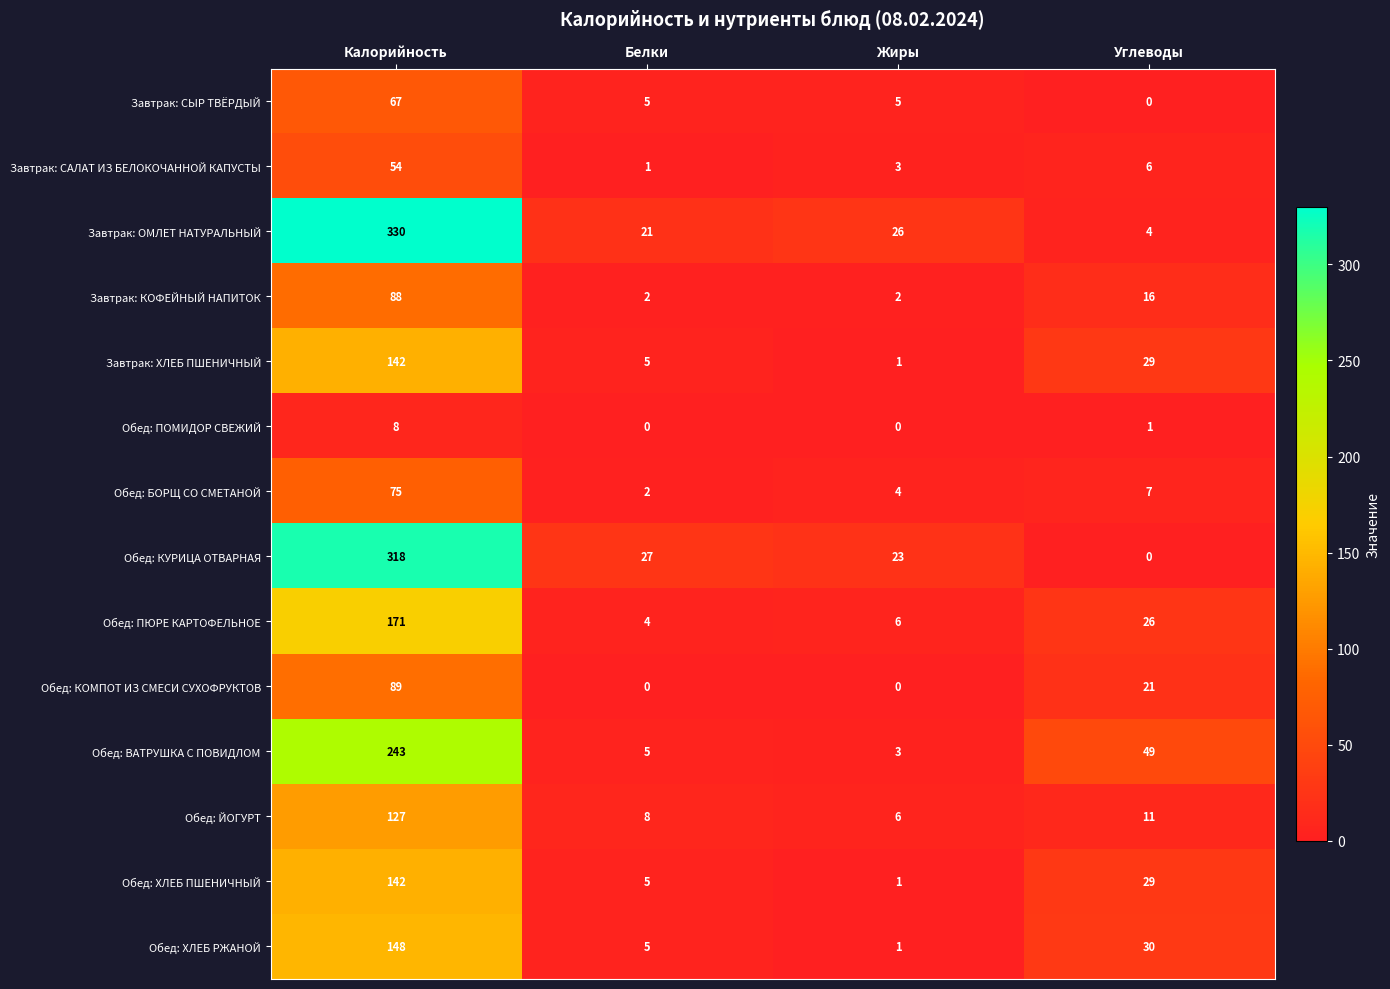

What is the approximate value of Обед: ЙОГУРТ at Белки?

8